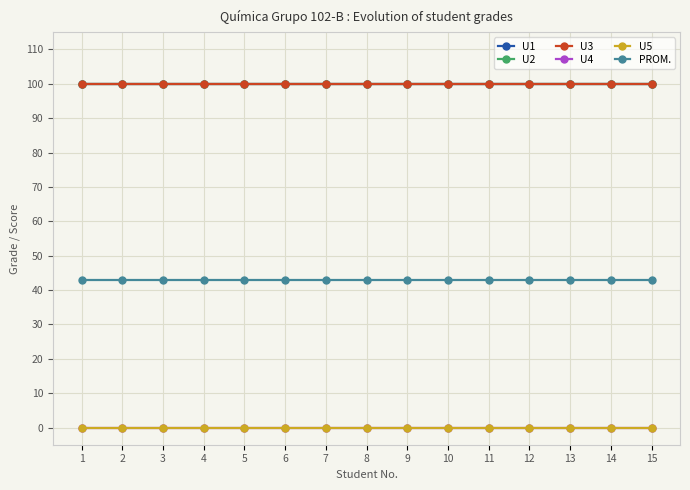

Is this an area chart (filled region under the line)?

No